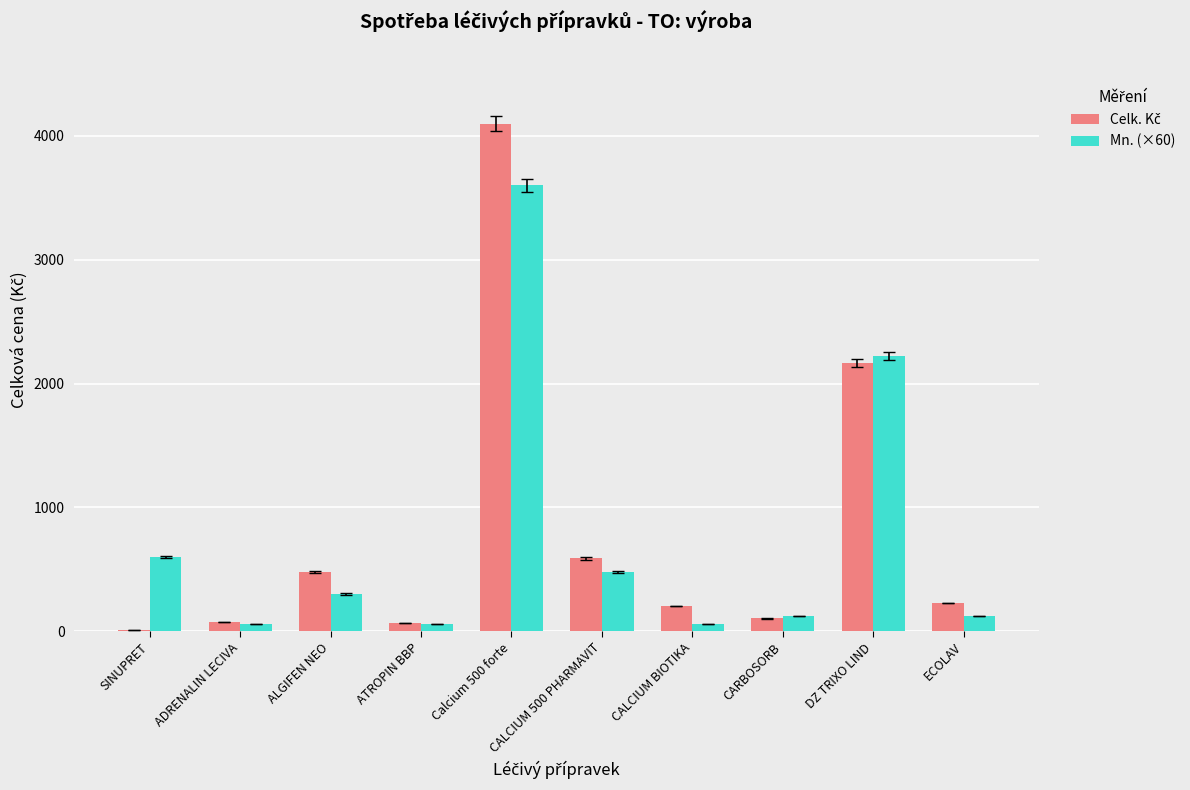

Count the number of data series in this chart.

2